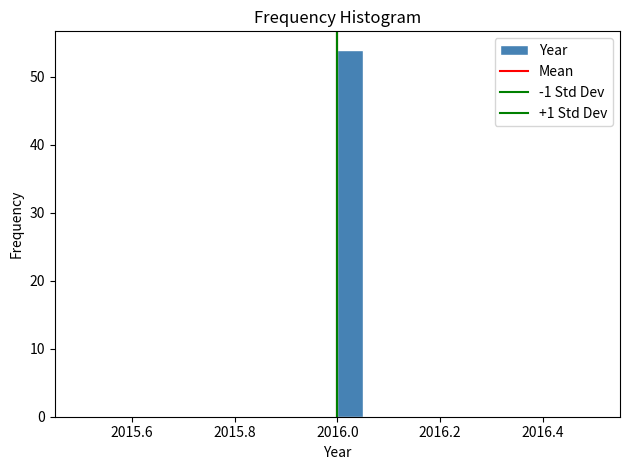

Around what value on the x-axis is the tallest bar? Give the approximate position of its centre, as read against the axis.

2016.02